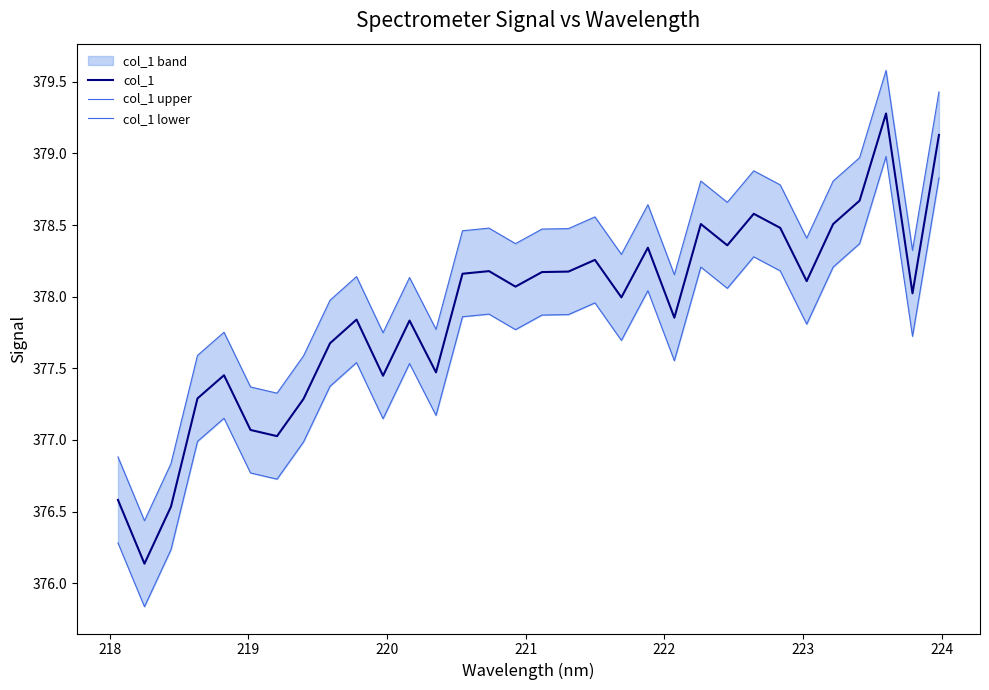

What is the lowest value of the col_1 series?

376.1